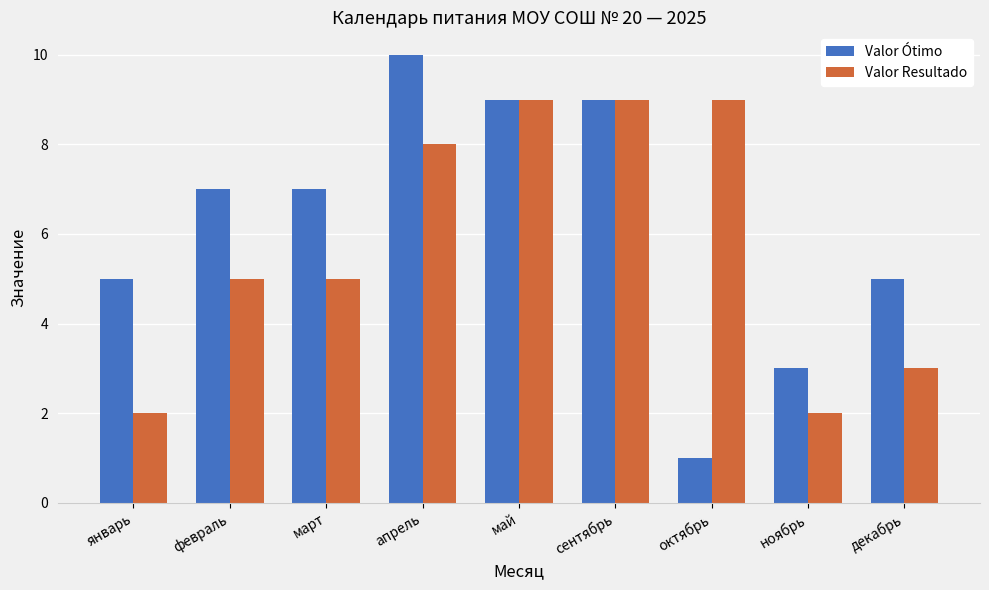

What is the total value across all series at январь?

7